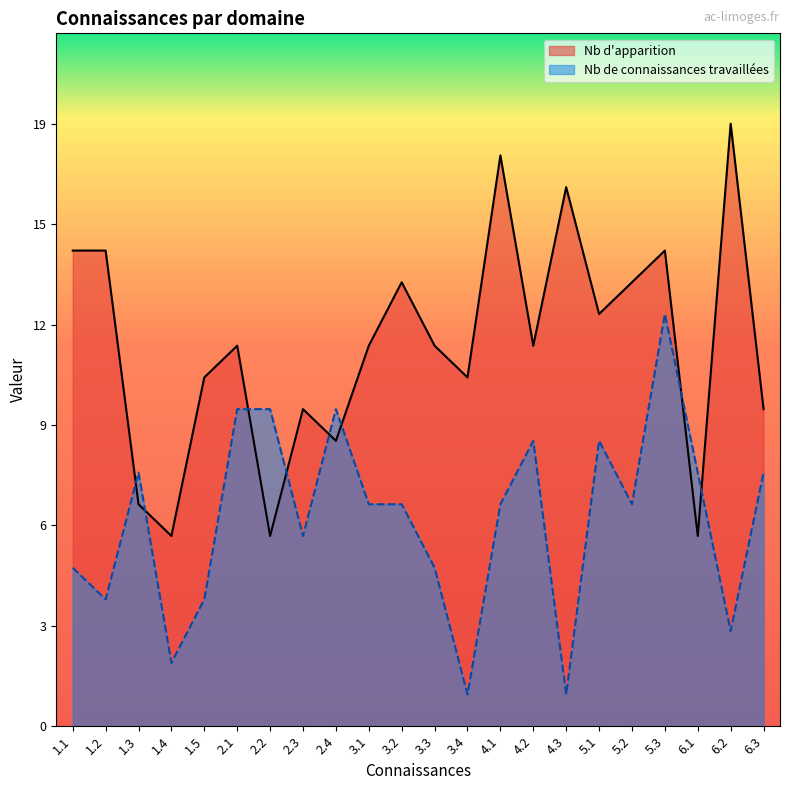

How many interior local peaks does the Nb de connaissances travaillées series have?

5